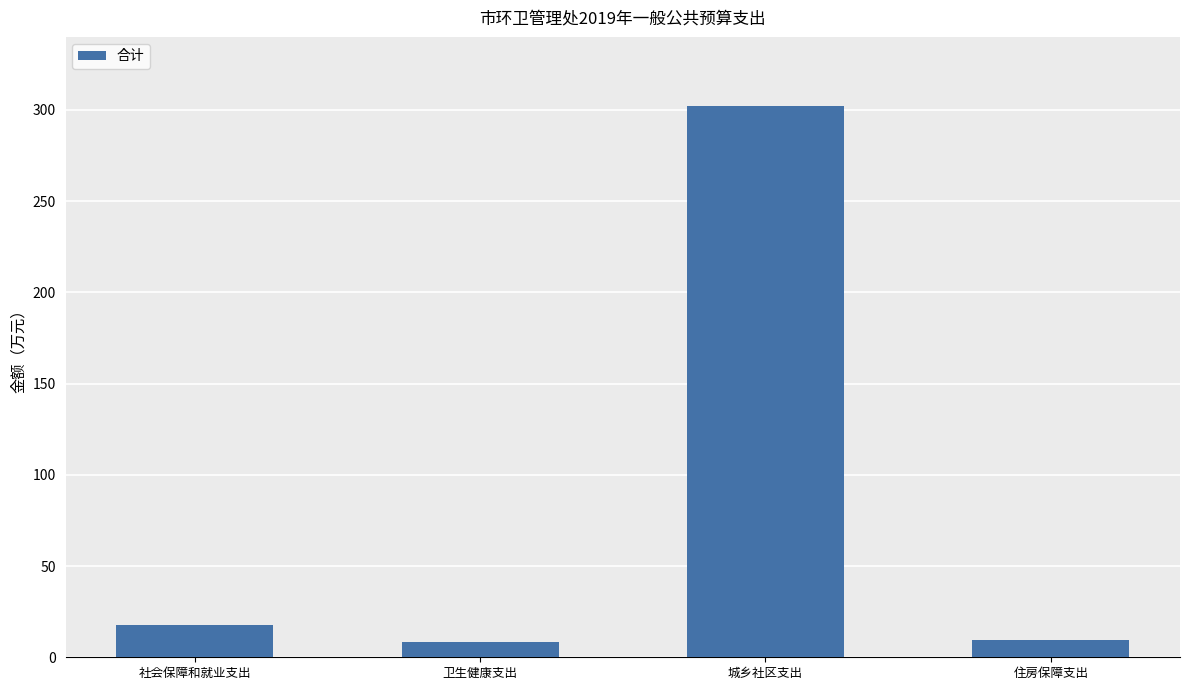

What position from the right is 卫生健康支出?

3